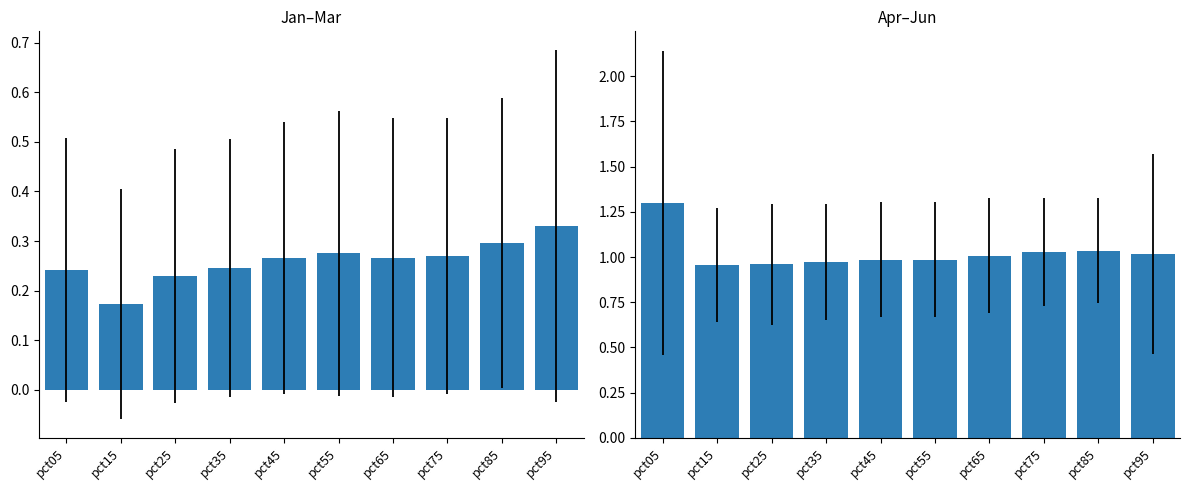

What is the difference between the second highest and minimum values in the Jan–Mar series?

0.1